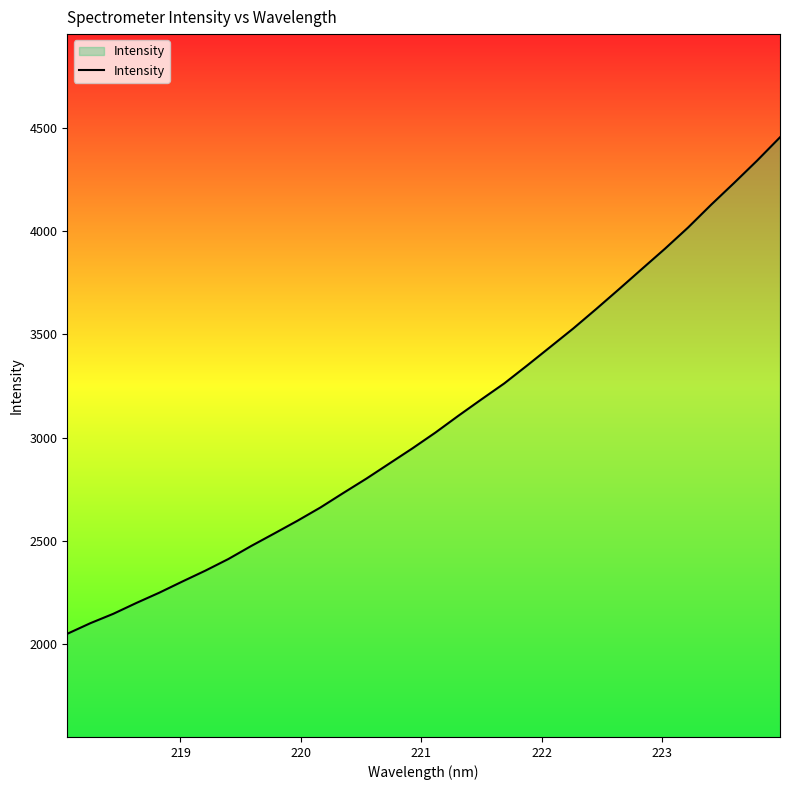

What is the smallest value displayed?

2048.9